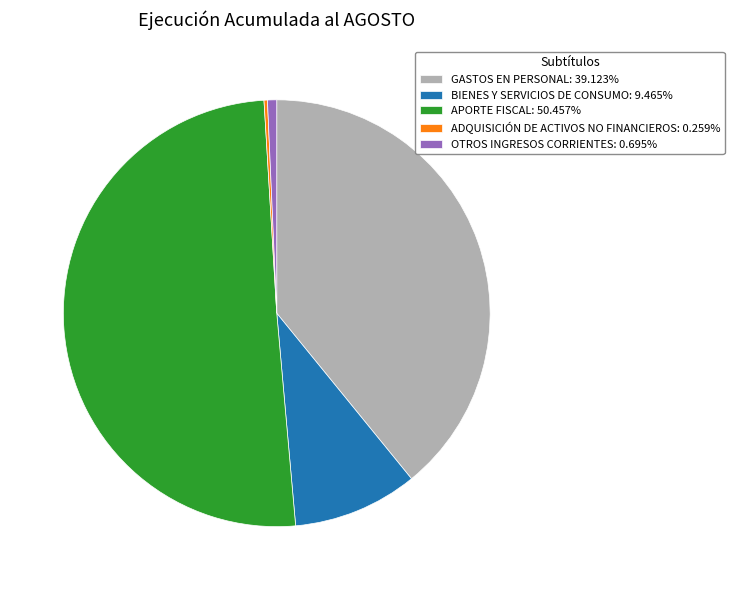

Is there any slice that represents more than half of the pie?

Yes